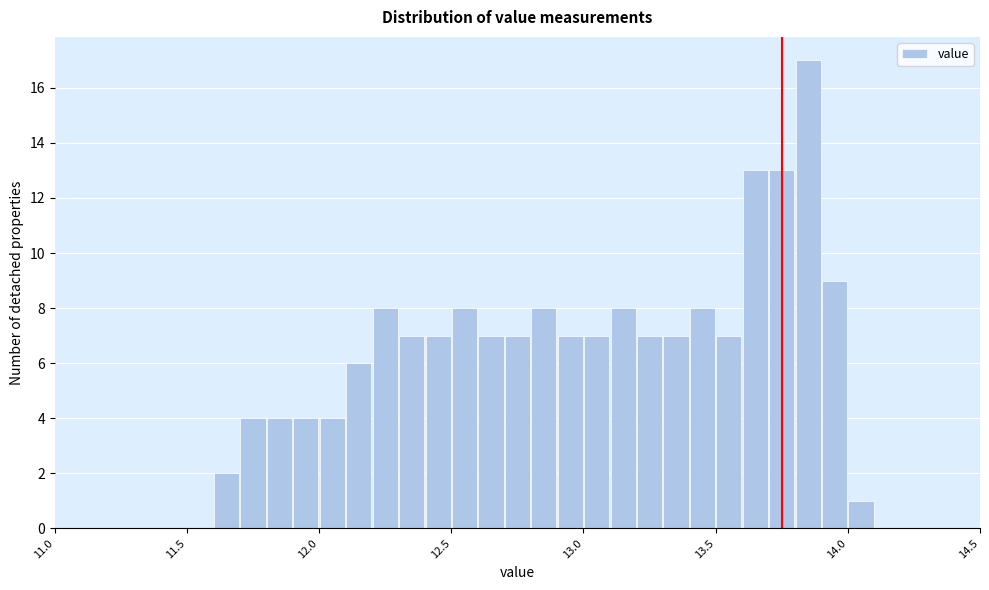

Read against the x-axis, roughly where is the centre of the tallest bar?

13.85